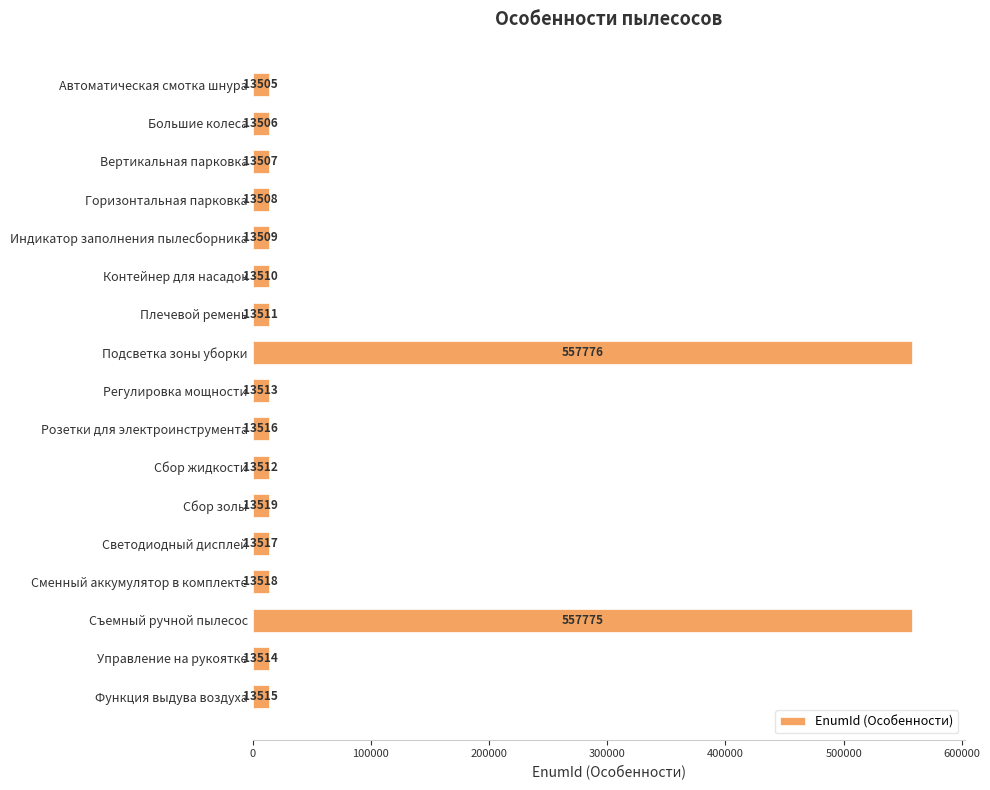

Approximately how many times larger is the value at Регулировка мощности compared to Контейнер для насадок?

1.0